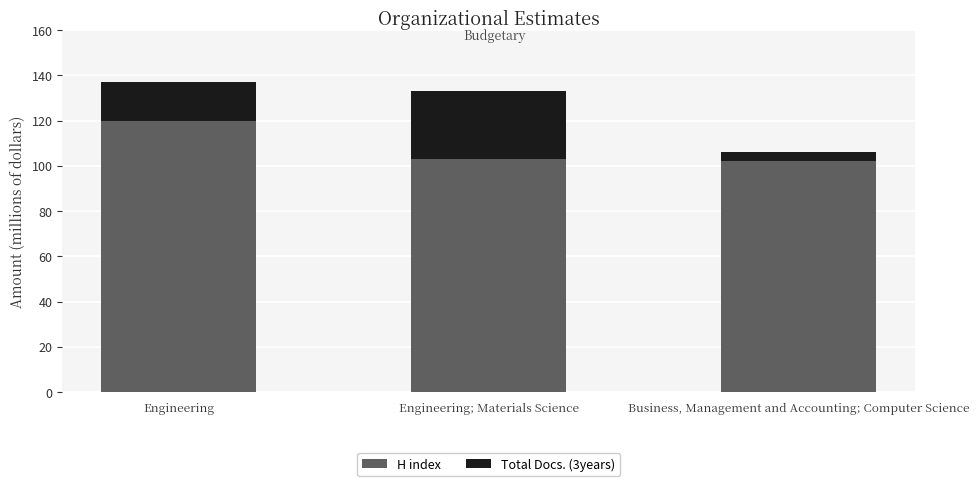

At which label does H index reach its peak?

Engineering